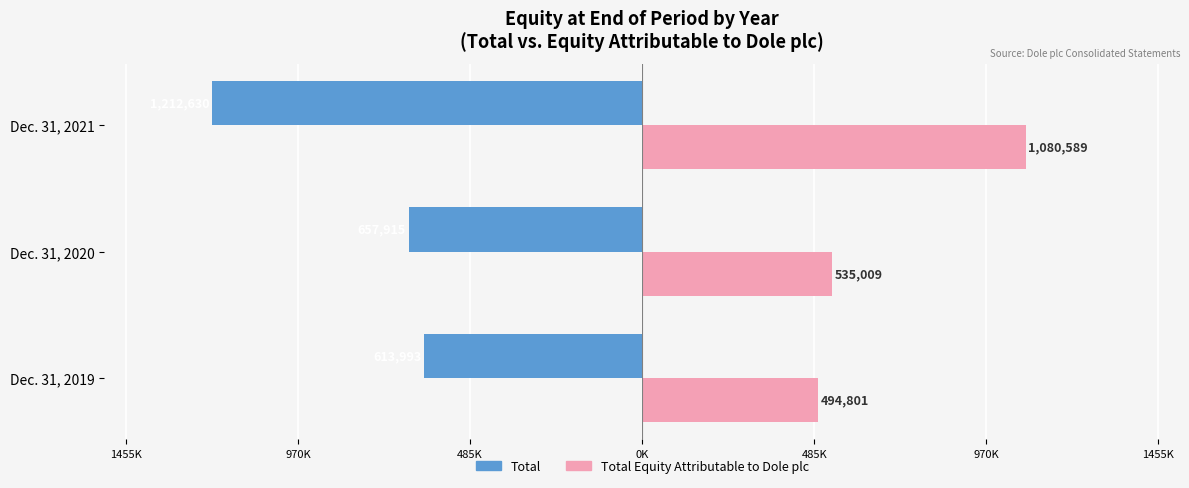

Reading left to right, list all the values displayed in this chart.

Total: -613993	-657915	-1212630
Total Equity Attributable to Dole plc: 494801	535009	1080589